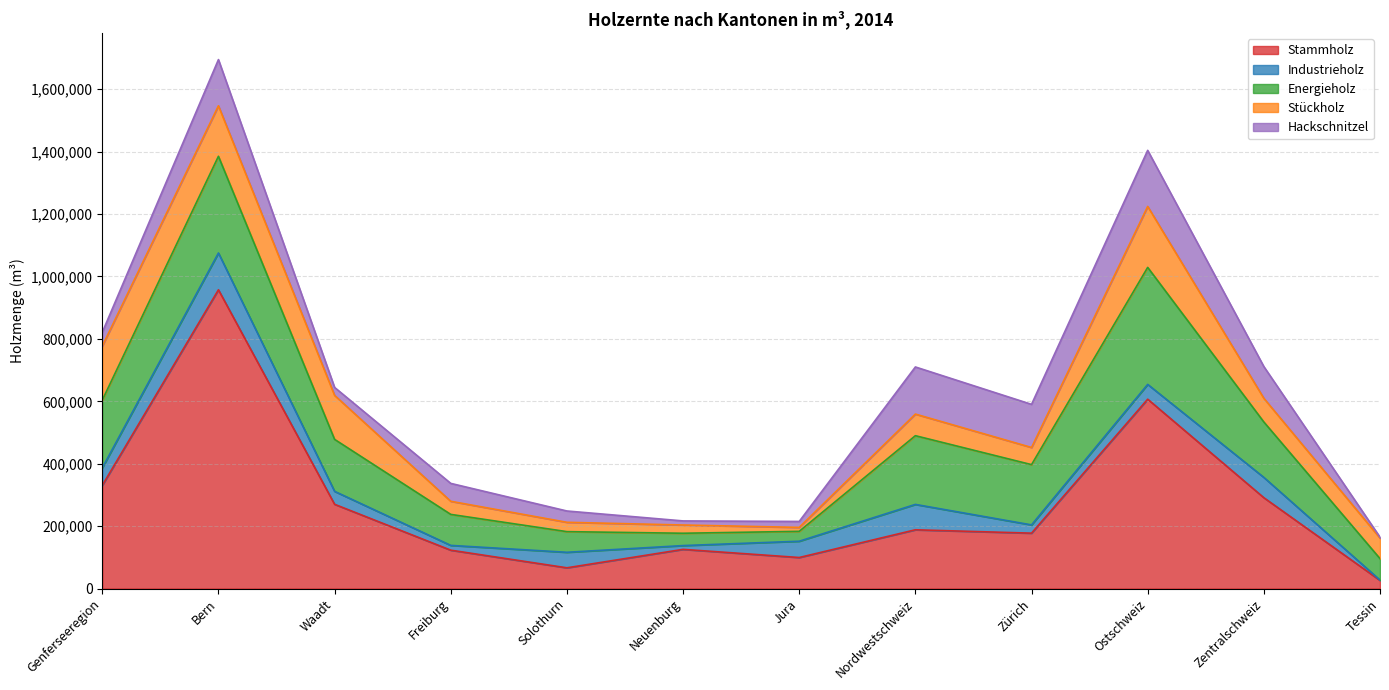

How many interior local valleys does the Industrieholz series have?

3